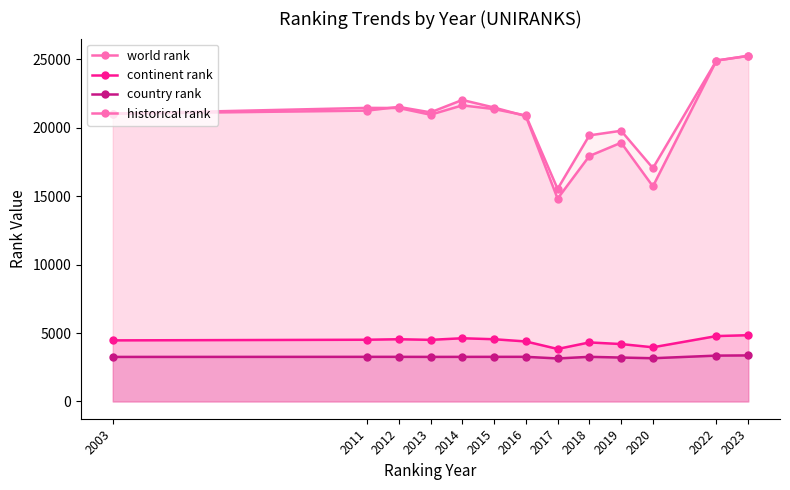

What is the sum of the historical rank values at 2020 and 2016?

37937